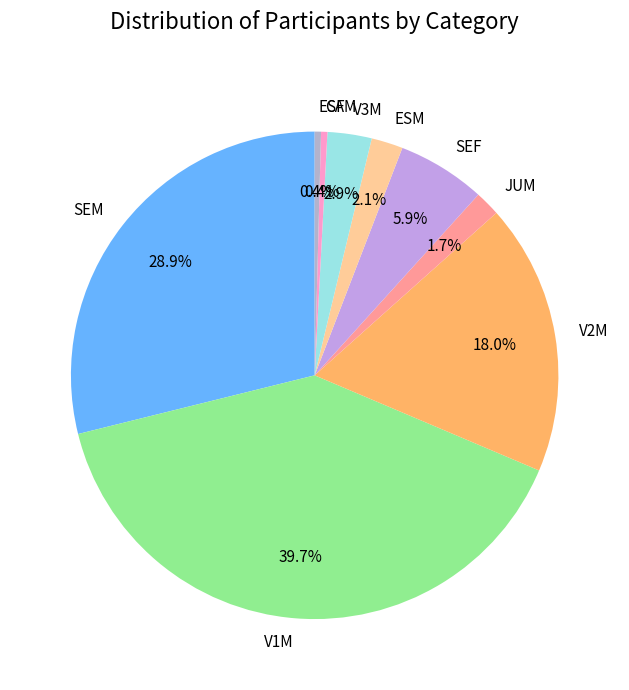

Approximately how many times larger is the value at SEM compared to V1M?

0.7